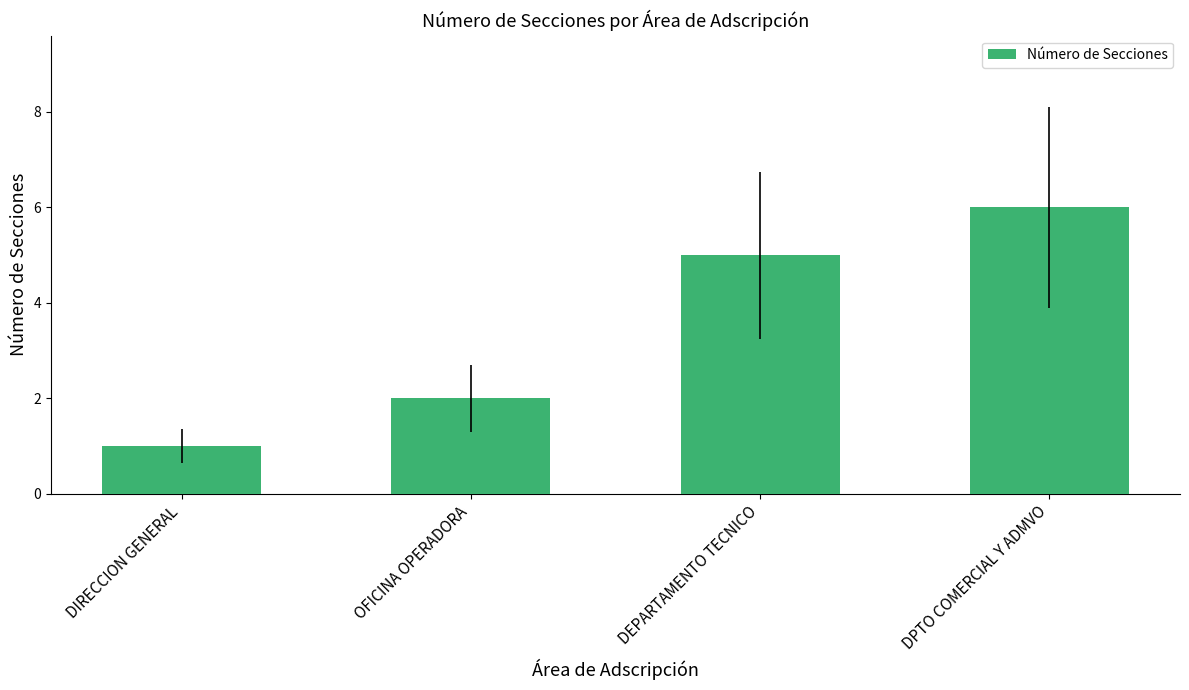

What is the average value?

4